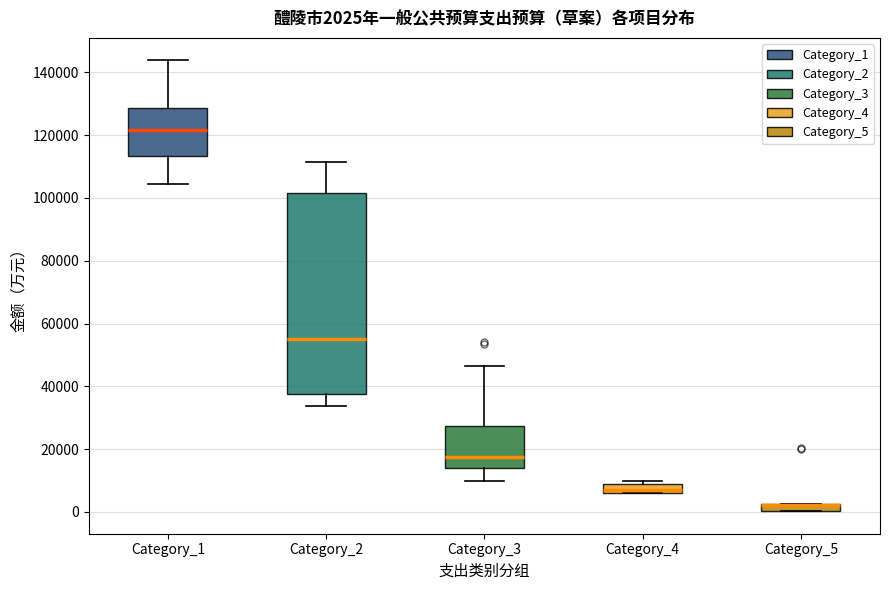

Which box is the tallest, from its lower edge to its upper edge?

Category_2